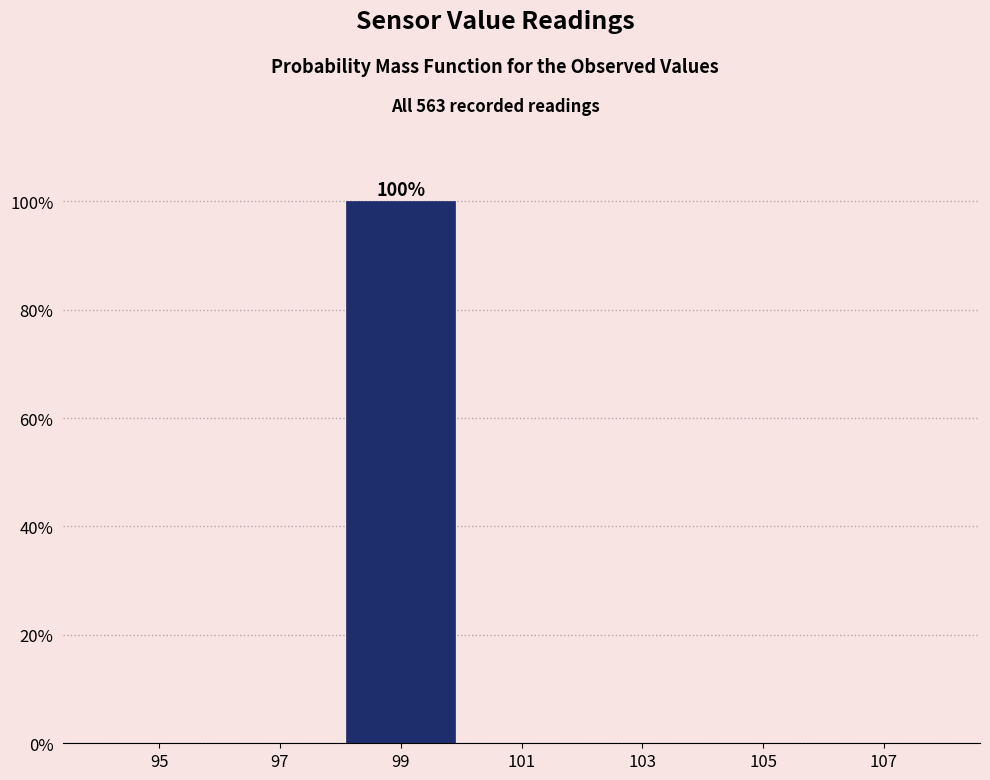

Reading right to left, what are all the values shown in this chart?

107=0	105=0	103=0	101=0	99=100	97=0	95=0